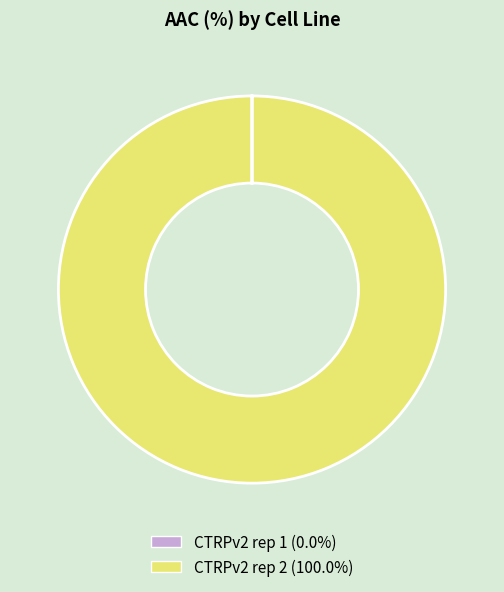

Which slice is the largest?

CTRPv2 rep 2